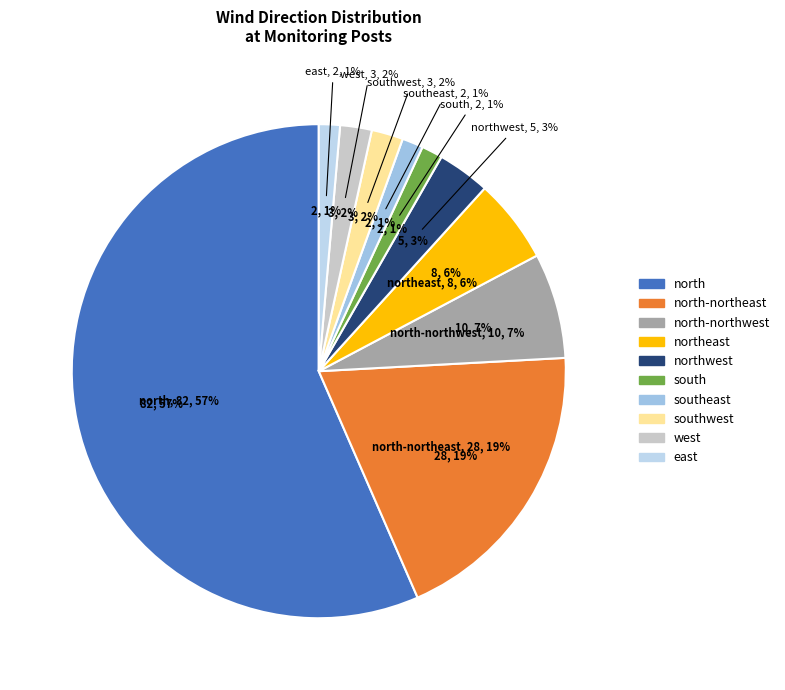

Does east account for over 50% of the chart?

No